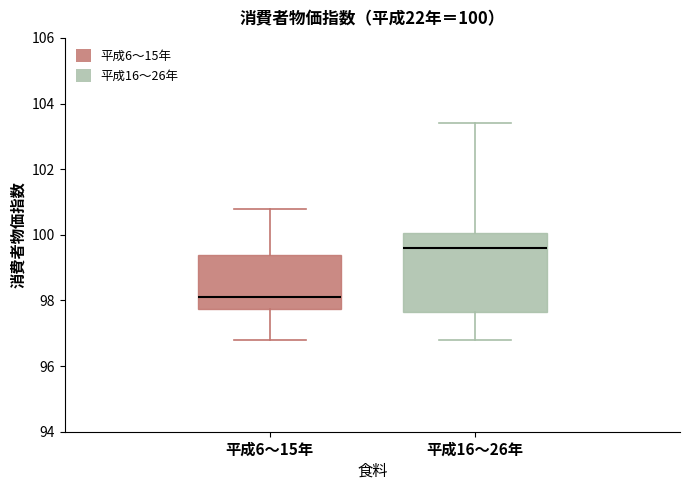

Which box is the tallest, from its lower edge to its upper edge?

平成16〜26年